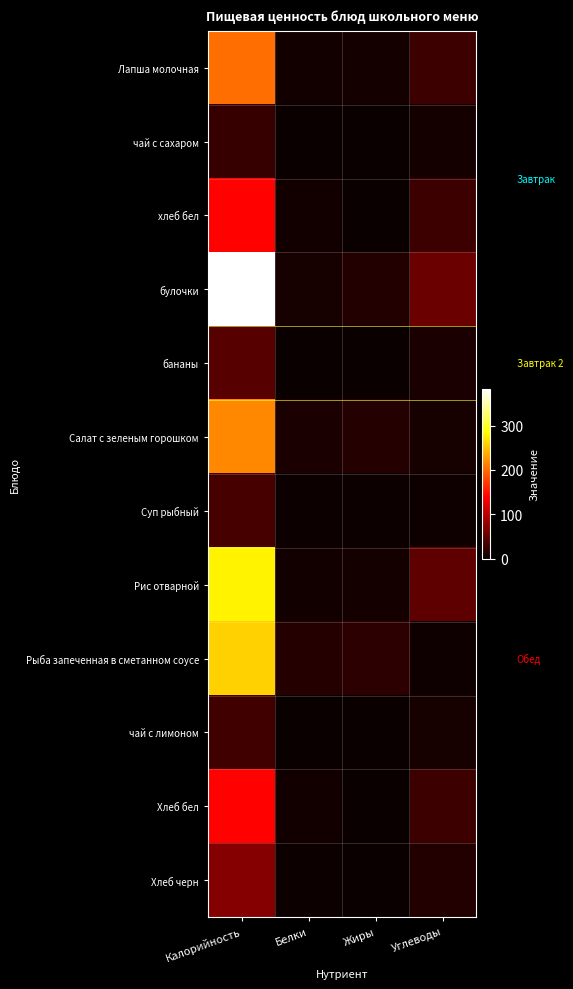

What is the greatest value displayed?

382.0